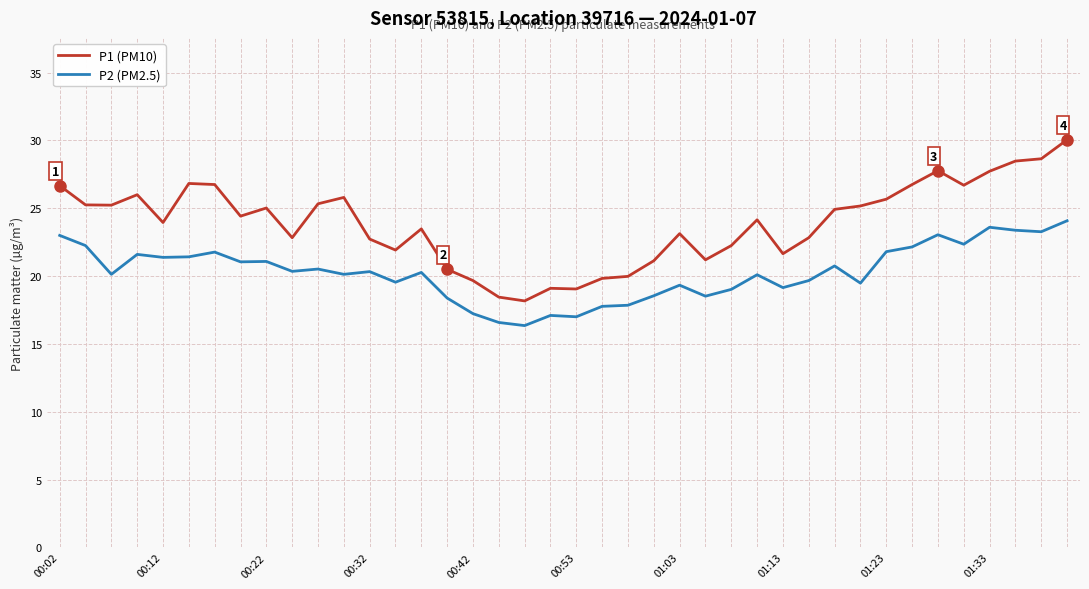

What is the highest value of the P2 (PM2.5) series?

24.1